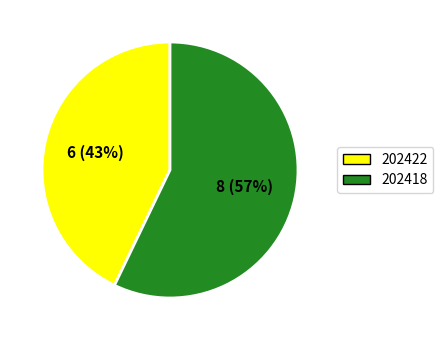

How many segments does this pie chart have?

2